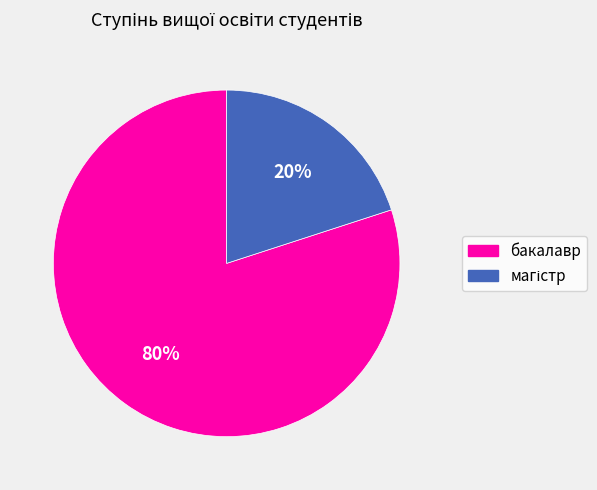

What percentage is the бакалавр slice, to the nearest percent?

80%